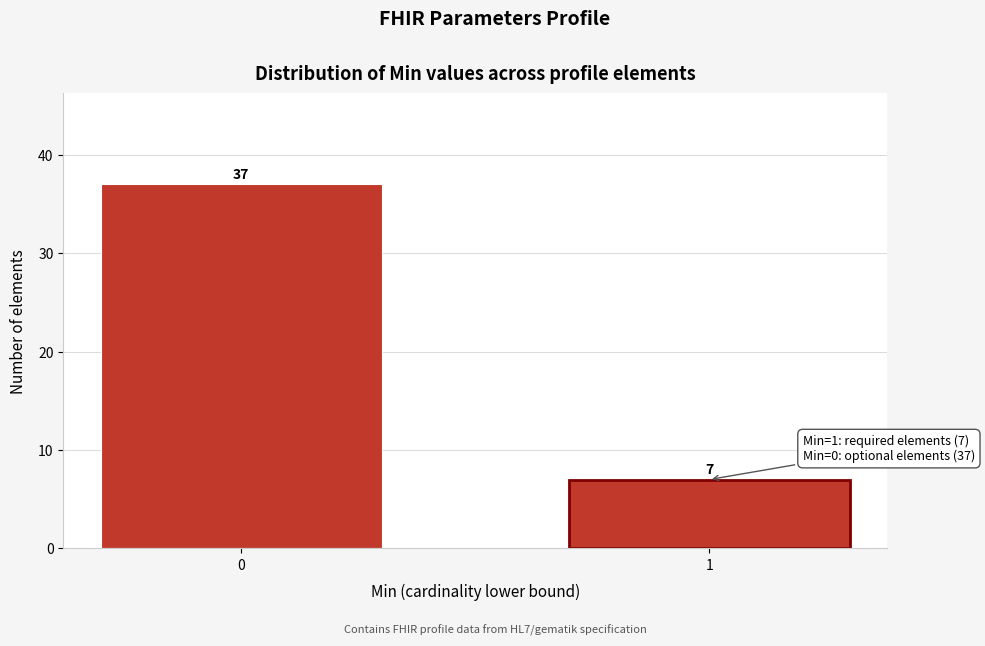

Reading right to left, extract all data points from this chart.

7	37